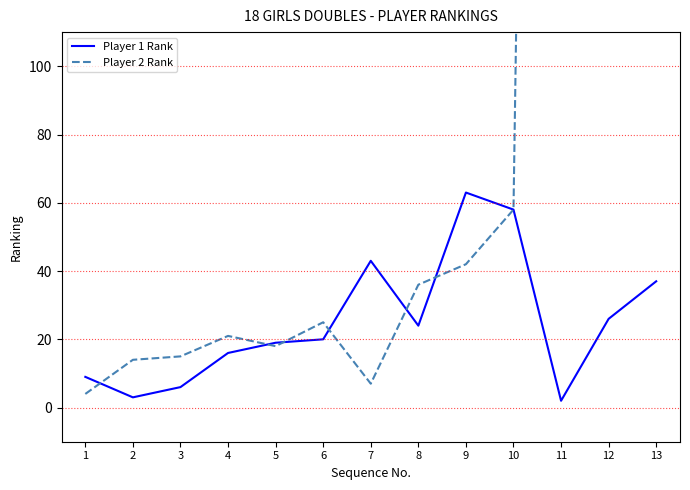

How many interior local valleys does the Player 1 Rank series have?

3